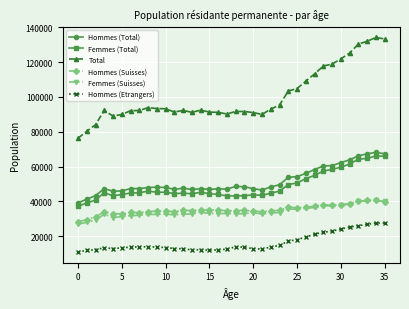

True or false: Hommes (Suisses) has more than 0 interior local peaks.

True